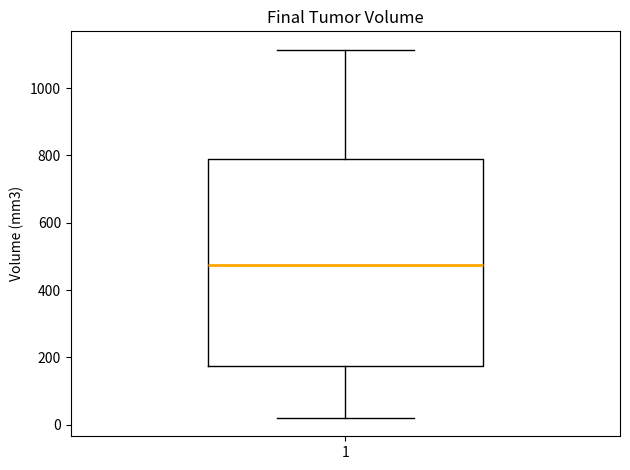

Where does the upper whisker of the box at x = 1 end on the y-axis? The values are not printed on the chart, so give them approximately, as read against the axis.

1120